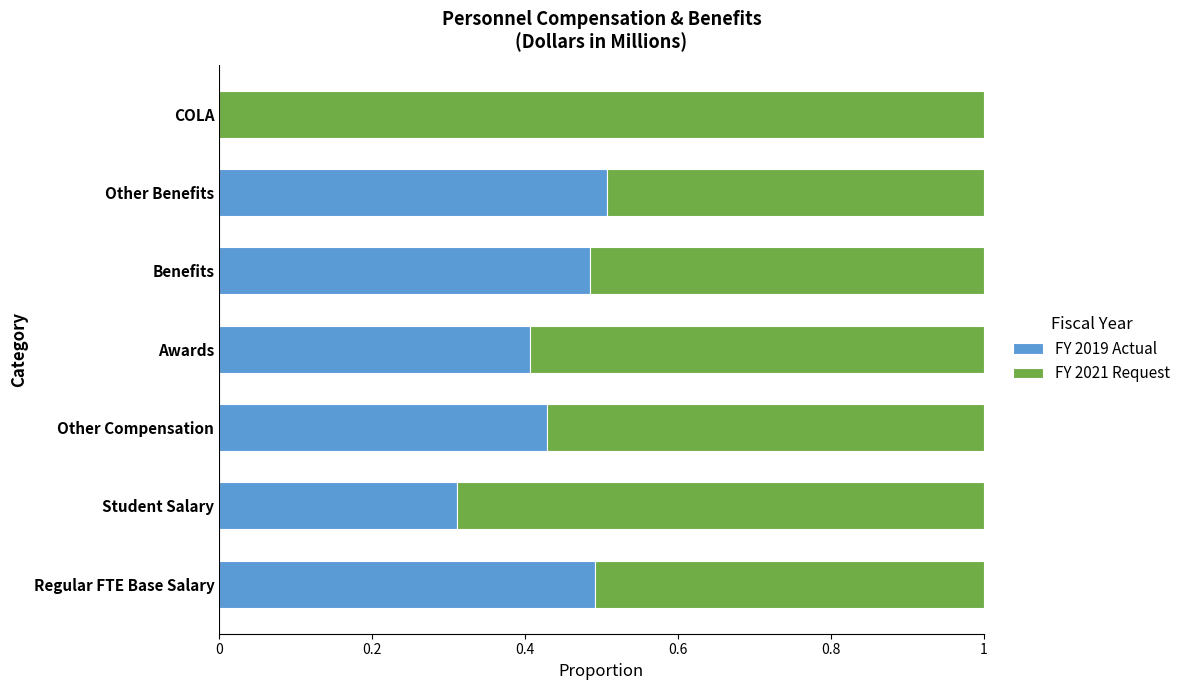

Is it true that FY 2019 Actual equals 0.5 at Benefits?

True